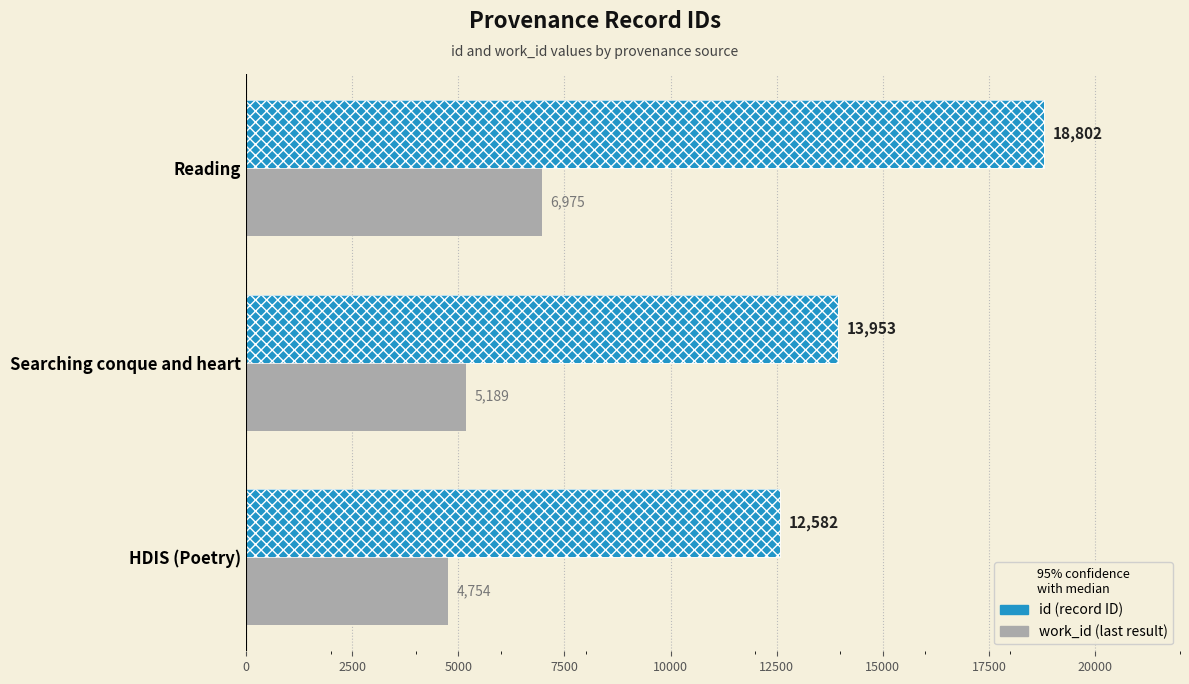

What is the minimum value shown in the chart?

4754